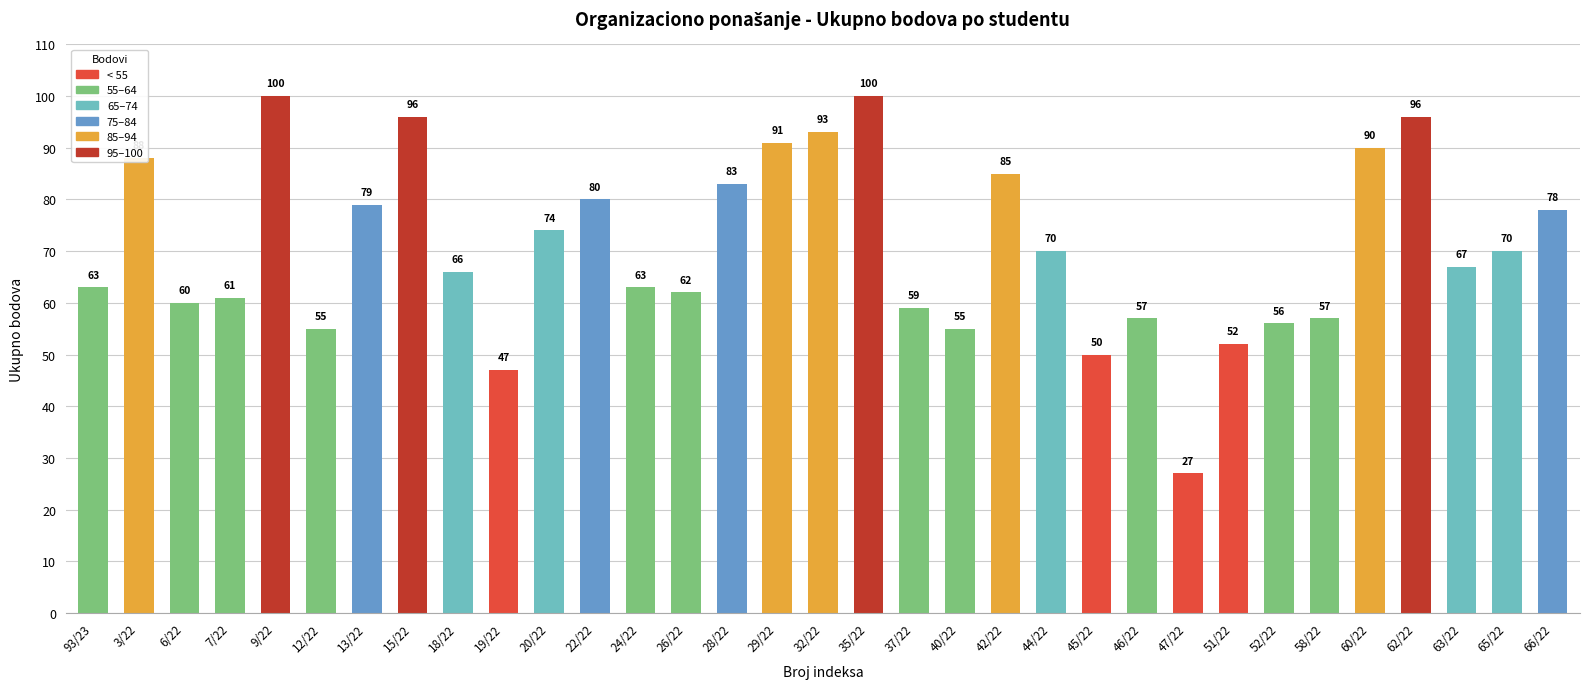

What position from the left is 9/22?

5